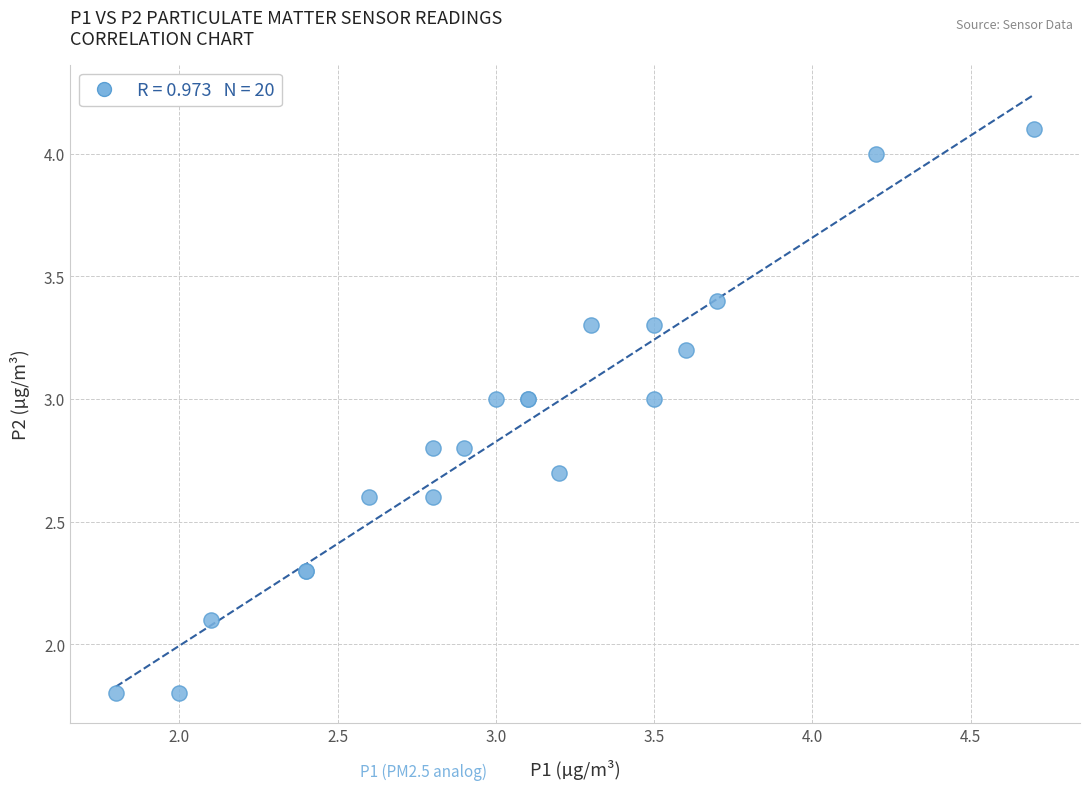

What Y value in the scatter plot is closest to 2?

2.1